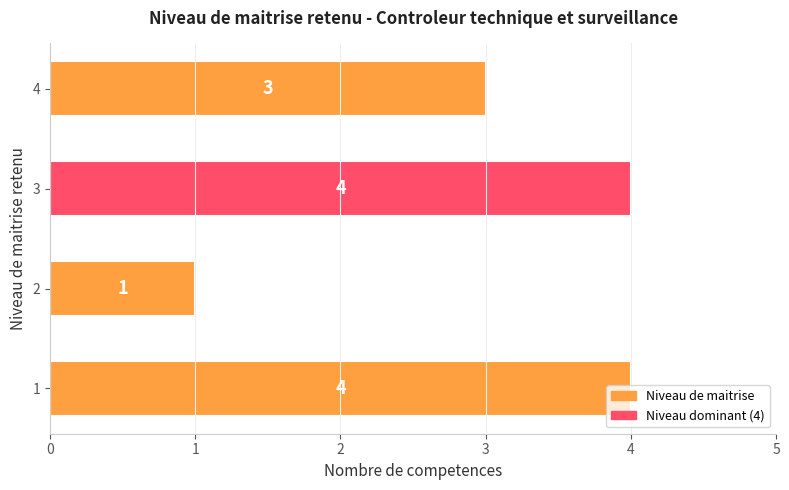

What is the average value?

3